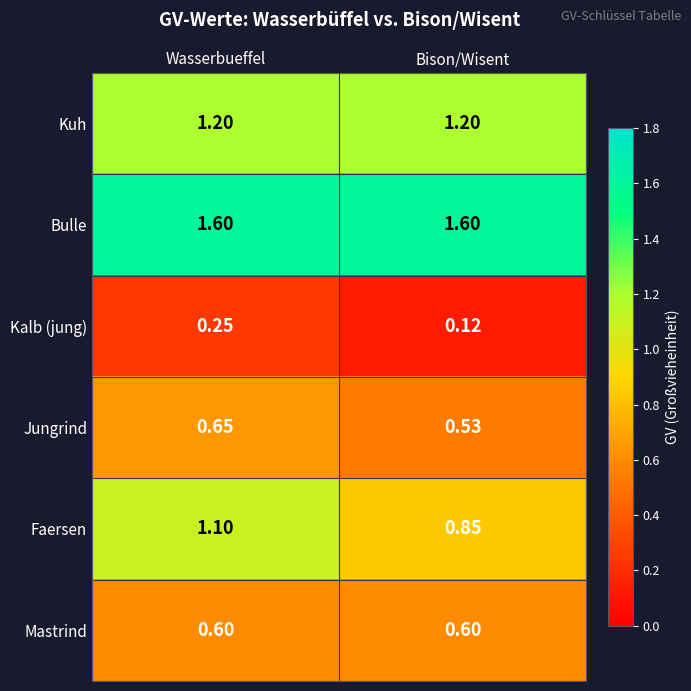

At Wasserbueffel, list the series in order from largest to smallest.

Bulle, Kuh, Faersen, Jungrind, Mastrind, Kalb (jung)